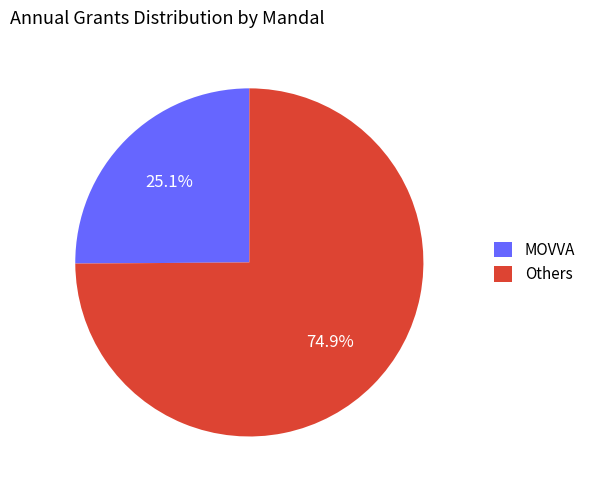

To the nearest percent, what is the difference between the largest and smallest slice percentages?

50%